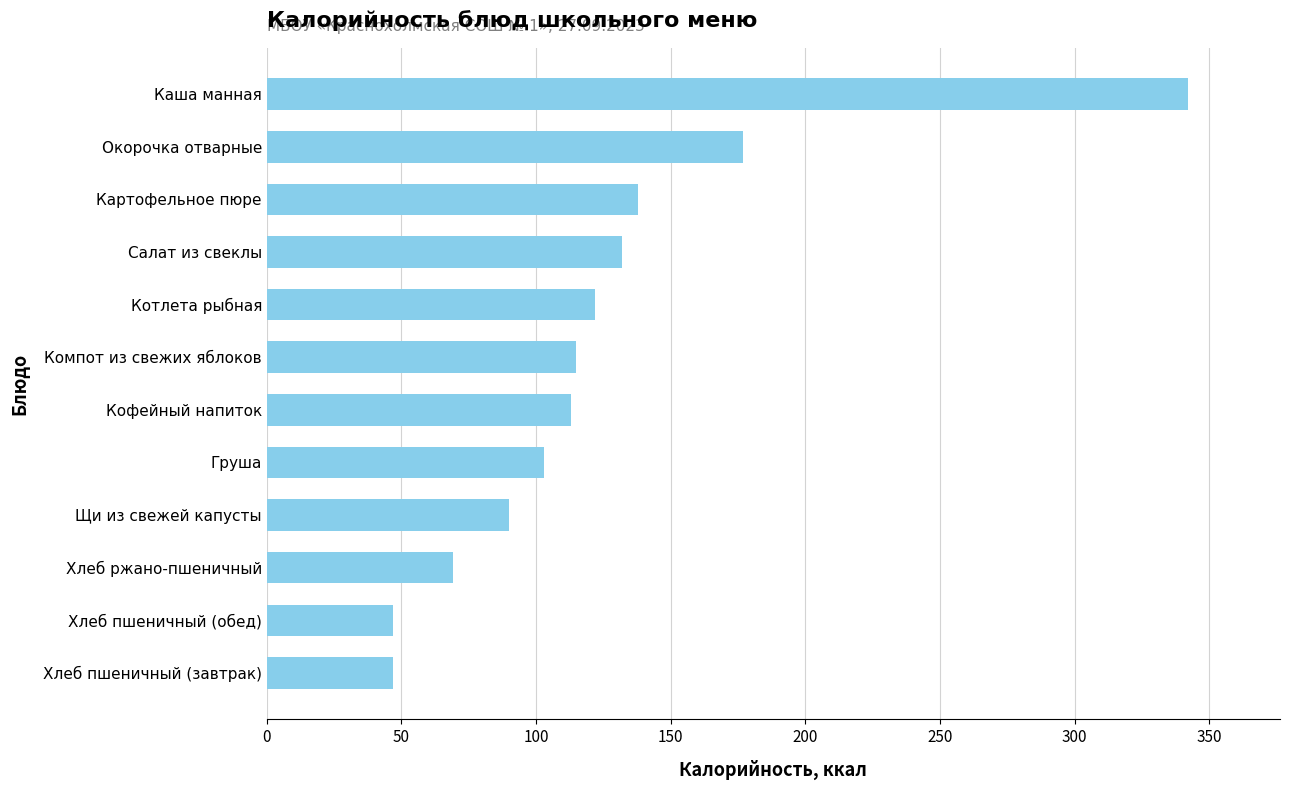

Reading bottom to top, list all the values displayed in this chart.

47	47	69	90	103	113	115	122	132	138	177	342